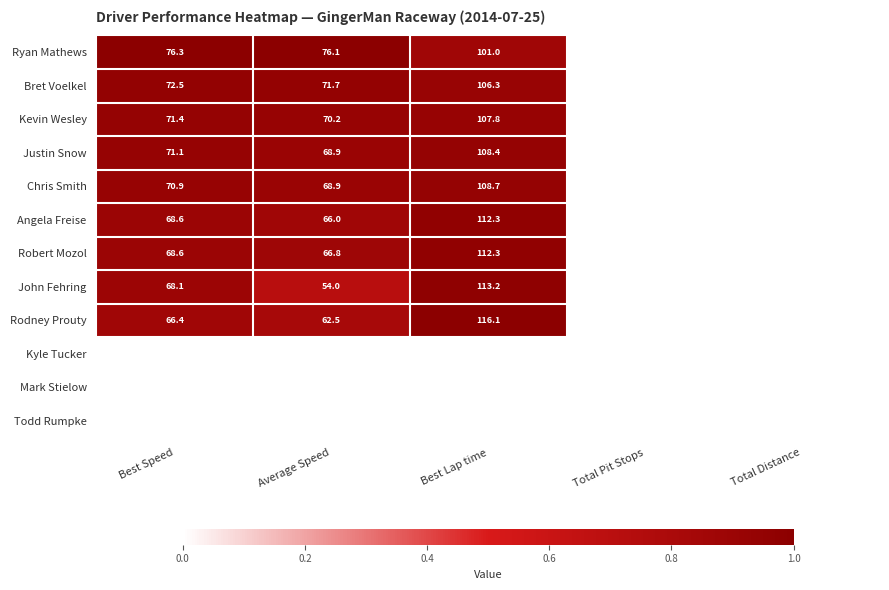

True or false: Justin Snow has a value of 30.3 at Best Speed.

False